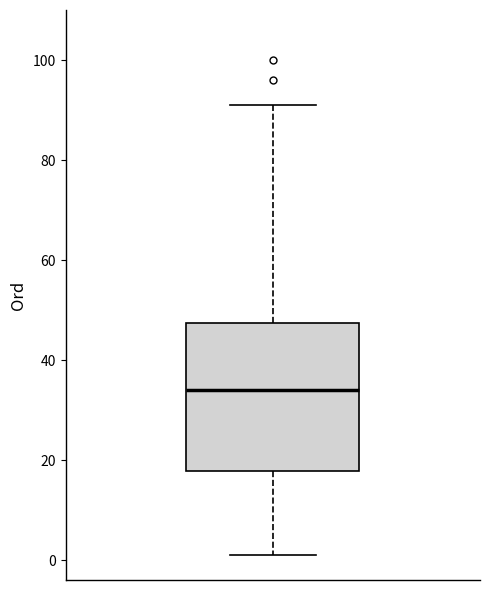

Read this box plot against the y-axis: the position of the median line, the range covered by the box, and the ends of both whiskers. The values are not printed on the chart, so give them approximately, as read against the axis.

median 34, box 18 to 48, whiskers 2 to 92